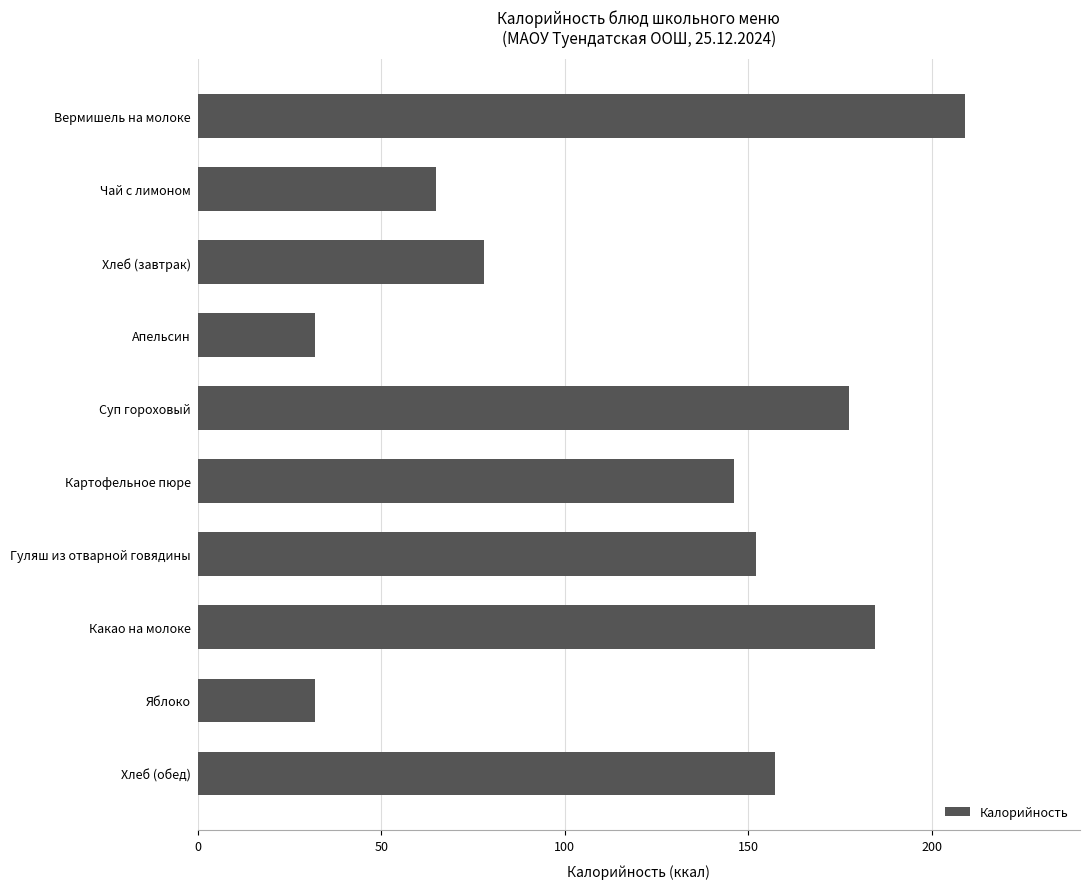

Where is the data nearest to the value 120?

Картофельное пюре